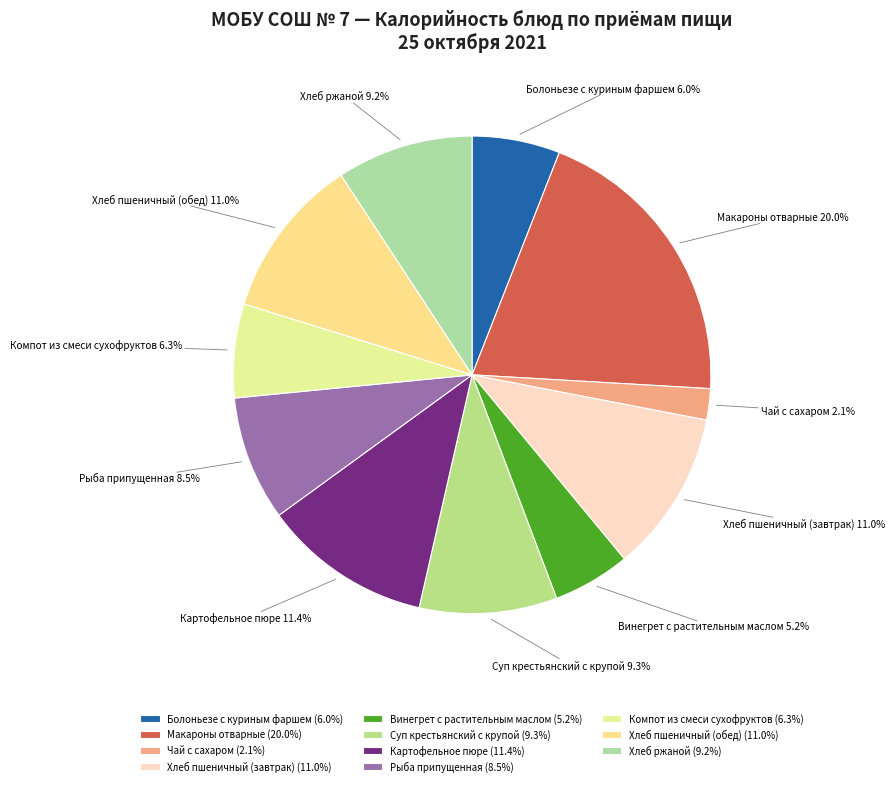

Does Рыба припущенная account for over 50% of the chart?

No